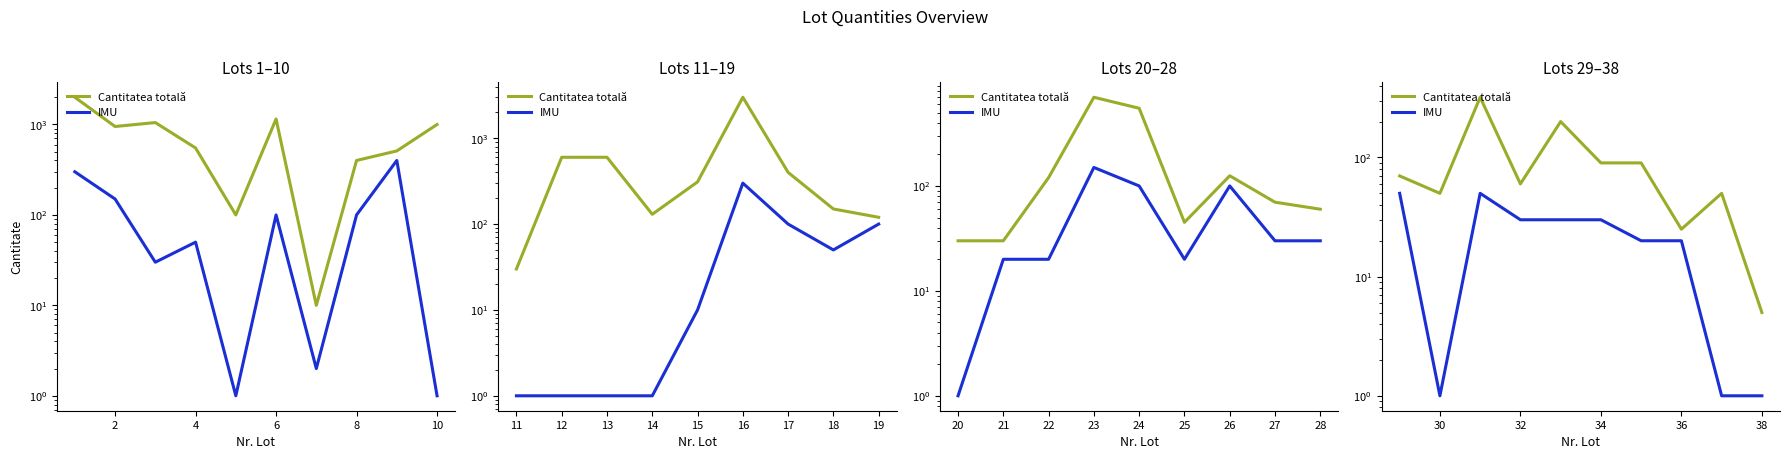

True or false: Cantitatea totală and IMU cross at least once.

False